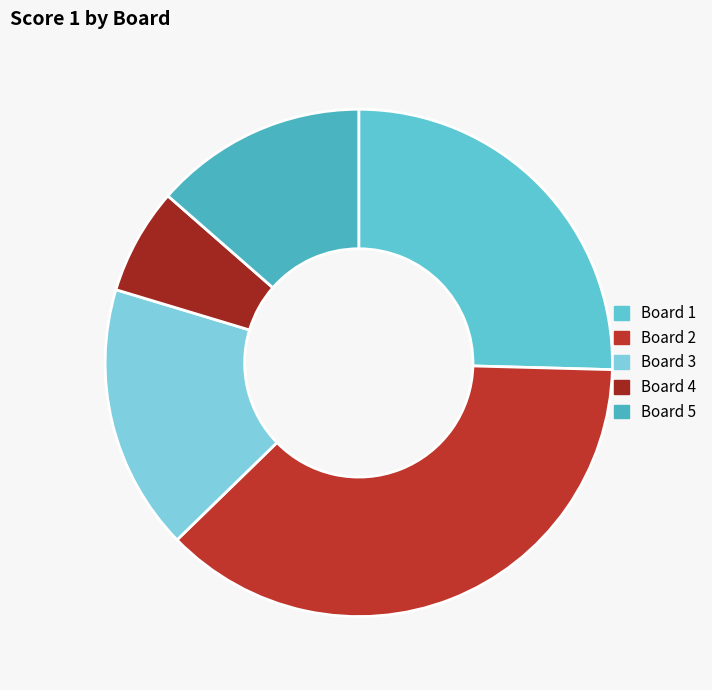

How much of the chart is everything except Board 4?

93.2%